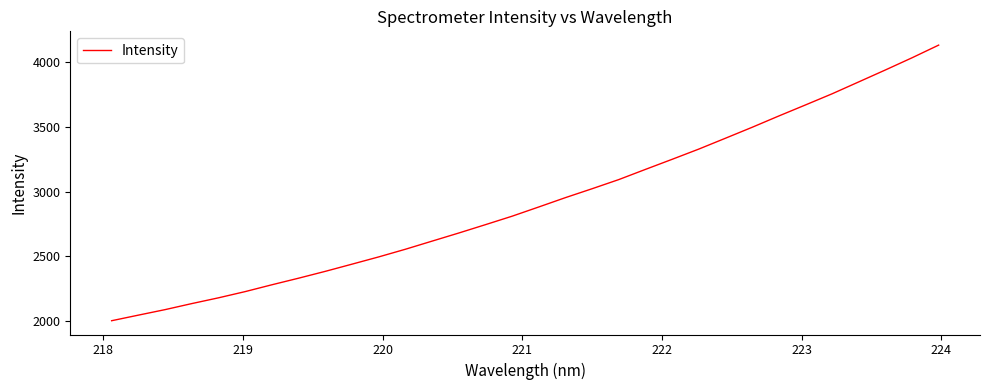

Reading right to left, transcribe all the data shown in this chart.

4130.8	4032.9	3938.8	3846.7	3754.8	3668.8	3583.5	3496.3	3411.9	3328.2	3249.2	3171.5	3092.8	3022.2	2953.5	2881.3	2810.1	2744.7	2680.2	2617.7	2554.9	2495.8	2439.9	2384.4	2331.6	2280.8	2228.1	2180.1	2135.6	2089.0	2046.4	2003.4